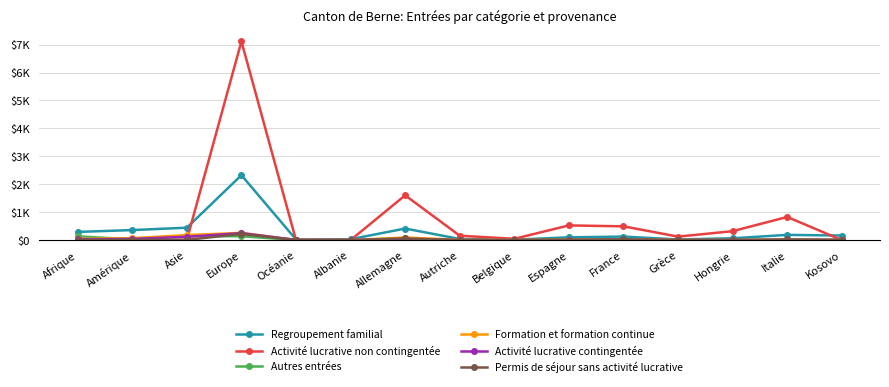

The value of Activité lucrative non contingentée at Espagne is 526. True or false?

True